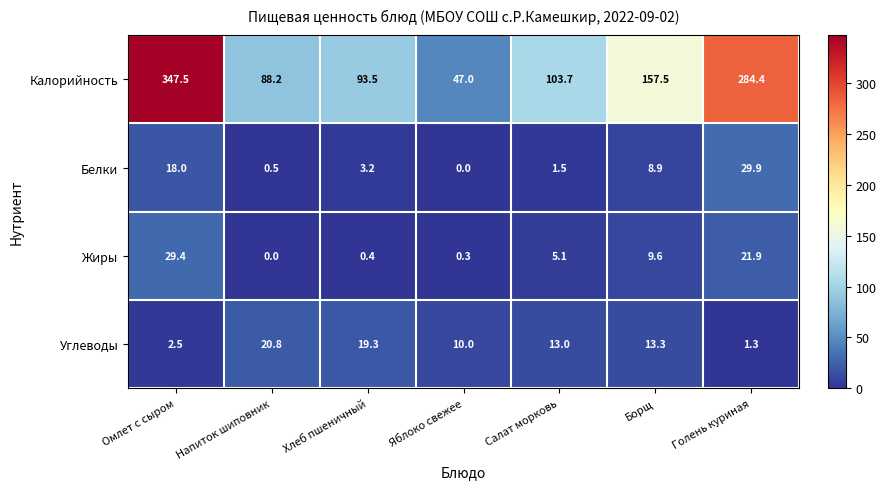

True or false: Жиры has a value of 21.9 at Голень куриная.

True